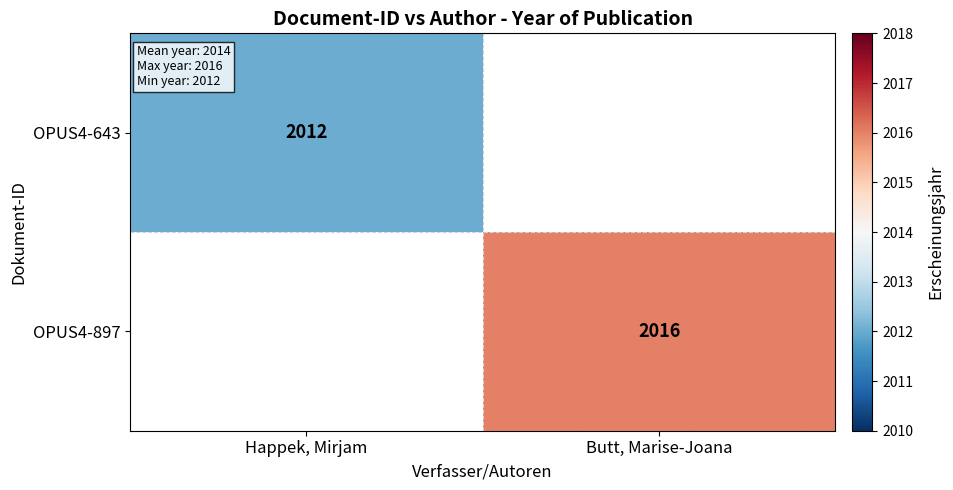

At which category does the chart reach its minimum across all series?

Happek, Mirjam